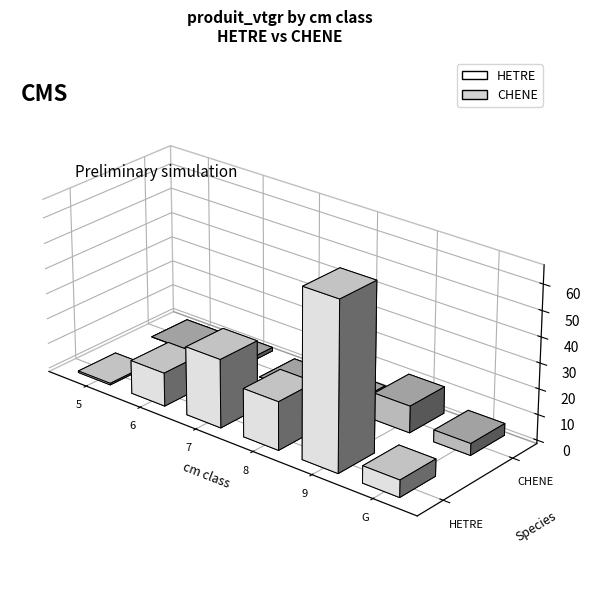

At which label does HETRE reach its peak?

9